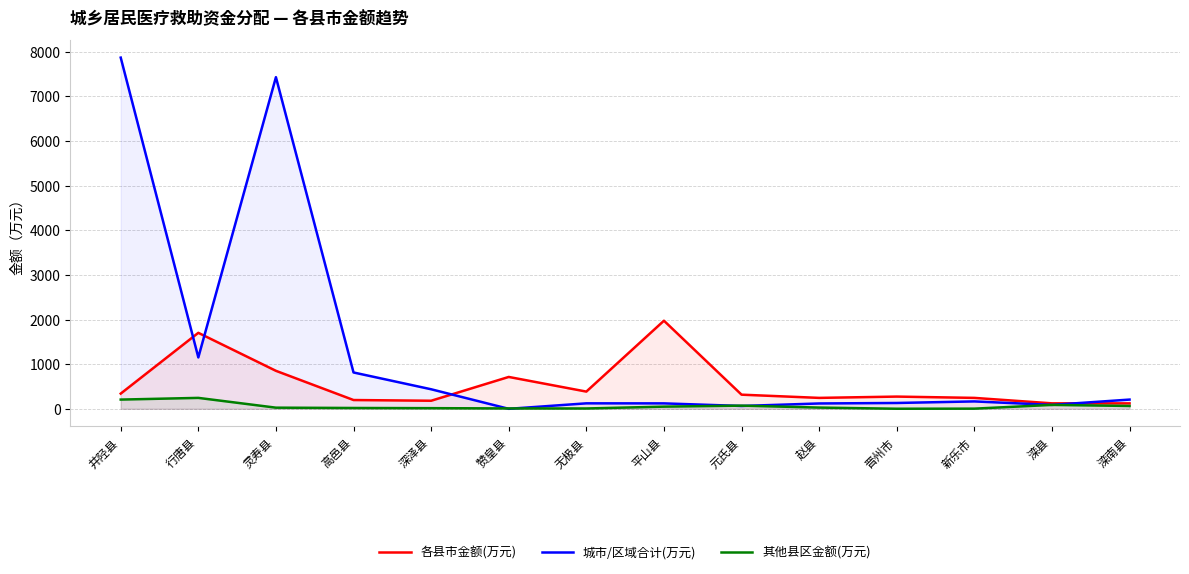

What is the sum of the 城市/区域合计(万元) values at 赞皇县 and 赵县?

120